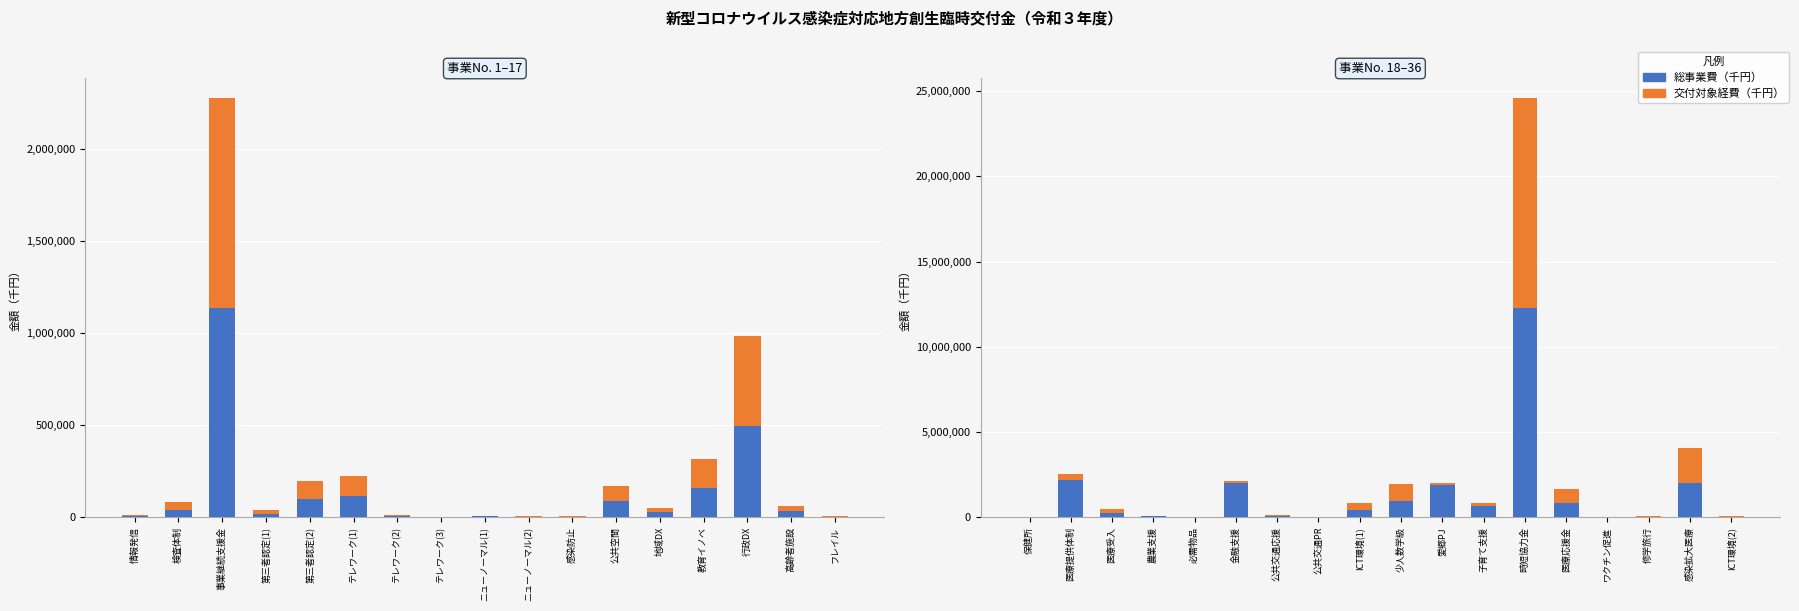

The value of 交付対象経費（千円） at ICT環境(2) is 4099. True or false?

False